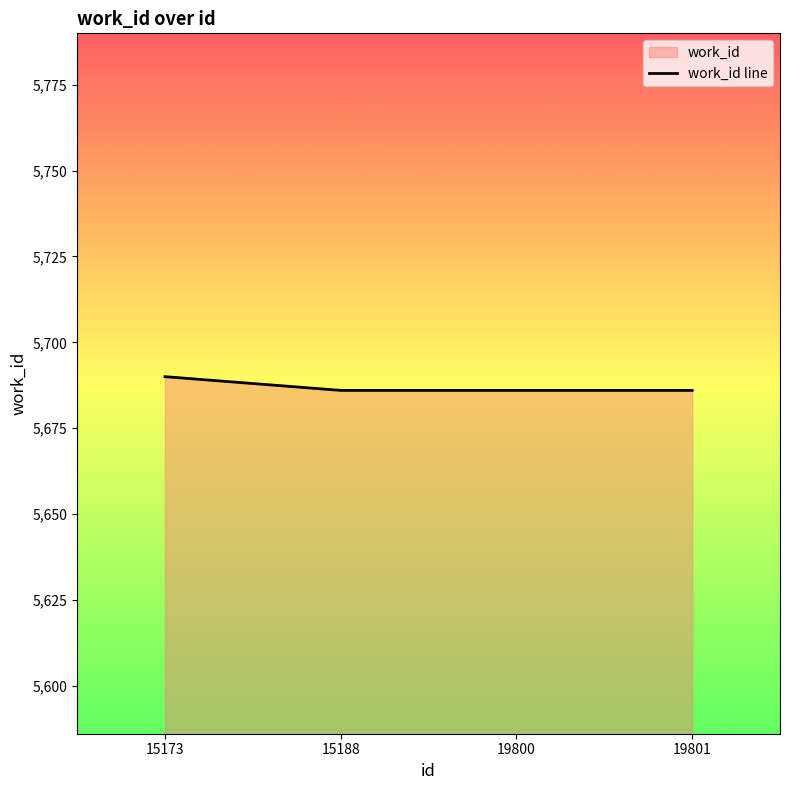

Which has a higher value, 19801 or 15188?

19801